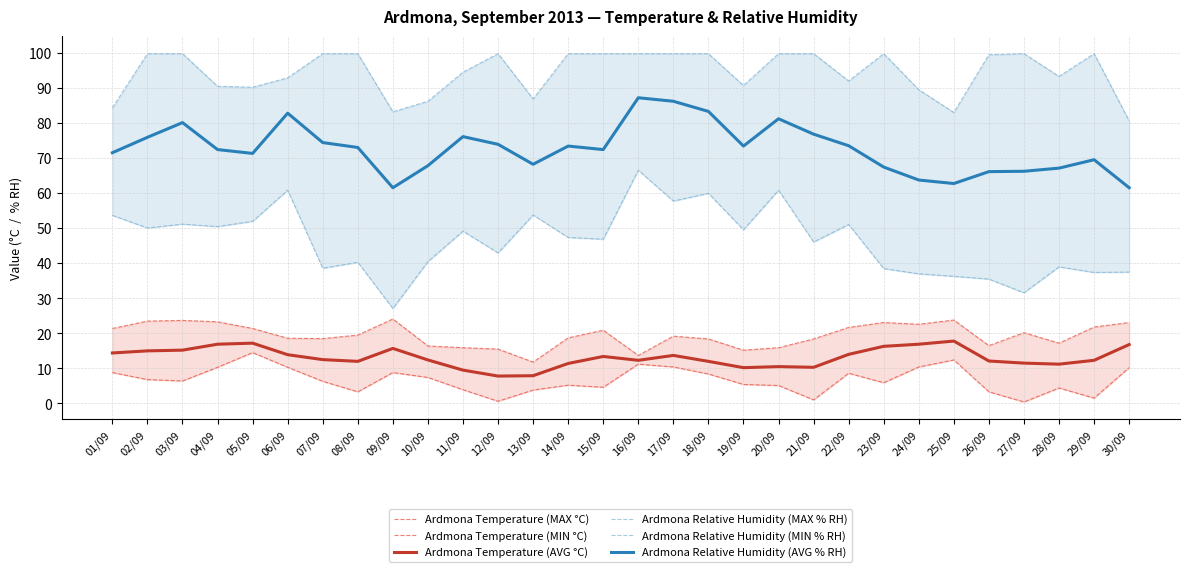

Between 06/09 and 08/09, which is larger?

08/09